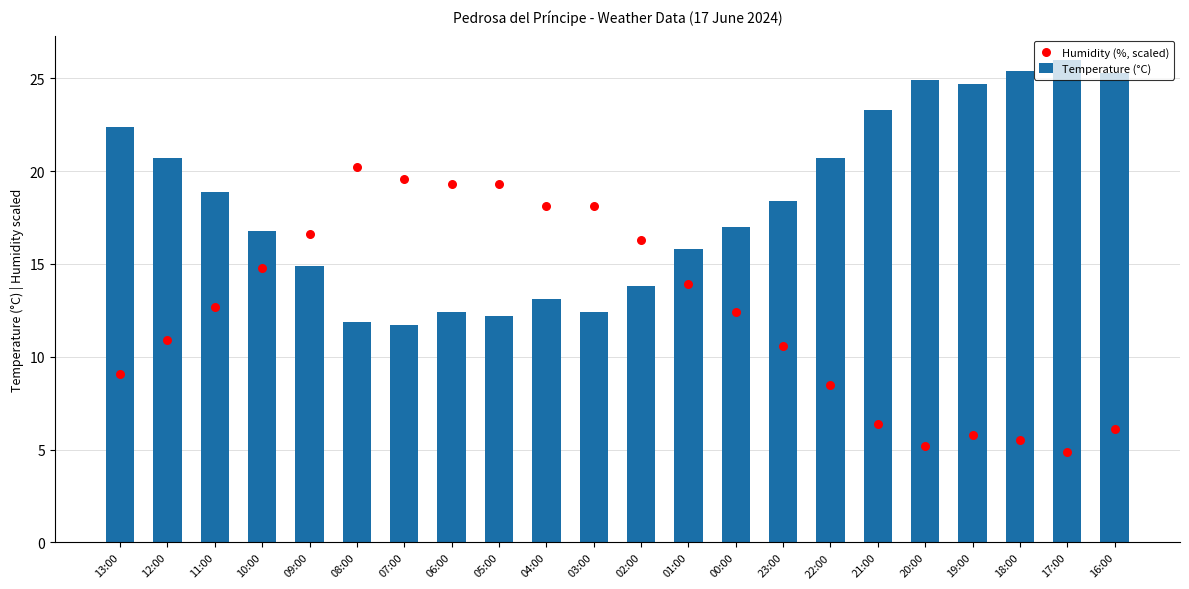

Which series has the largest total across all categories?

Temperature (°C)